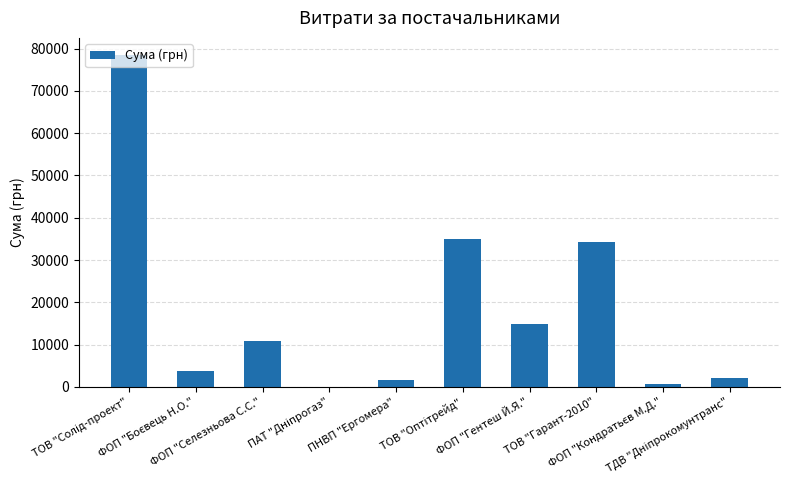

What is the maximum value shown in the chart?

78600.0